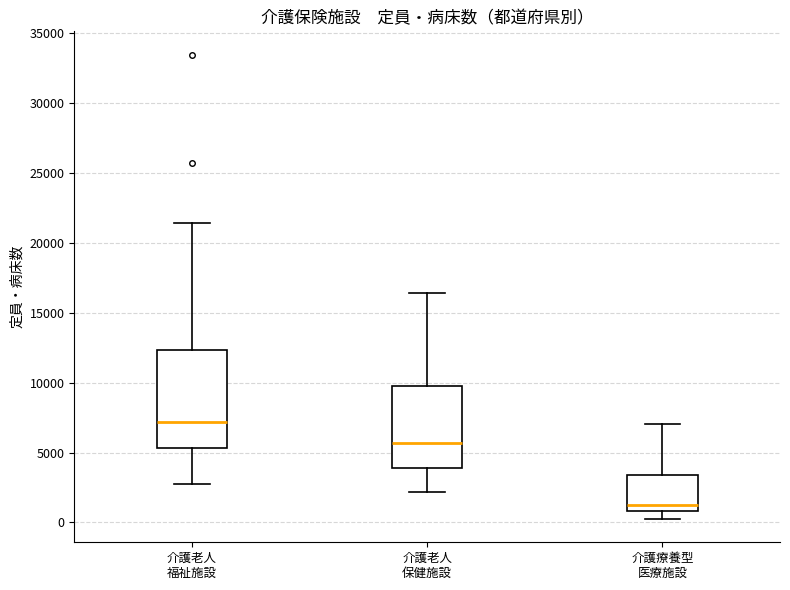

Reading left to right, read every box against the y-axis: the position of its median line, the range the box covers, and the ends of its whiskers. The values are not printed on the chart, so give them approximately, as read against the axis.

介護老人 福祉施設: median 7000, box 5500 to 12500, whiskers 3000 to 21500
介護老人 保健施設: median 5500, box 4000 to 9500, whiskers 2000 to 16500
介護療養型 医療施設: median 1500, box 1000 to 3500, whiskers 0 to 7000